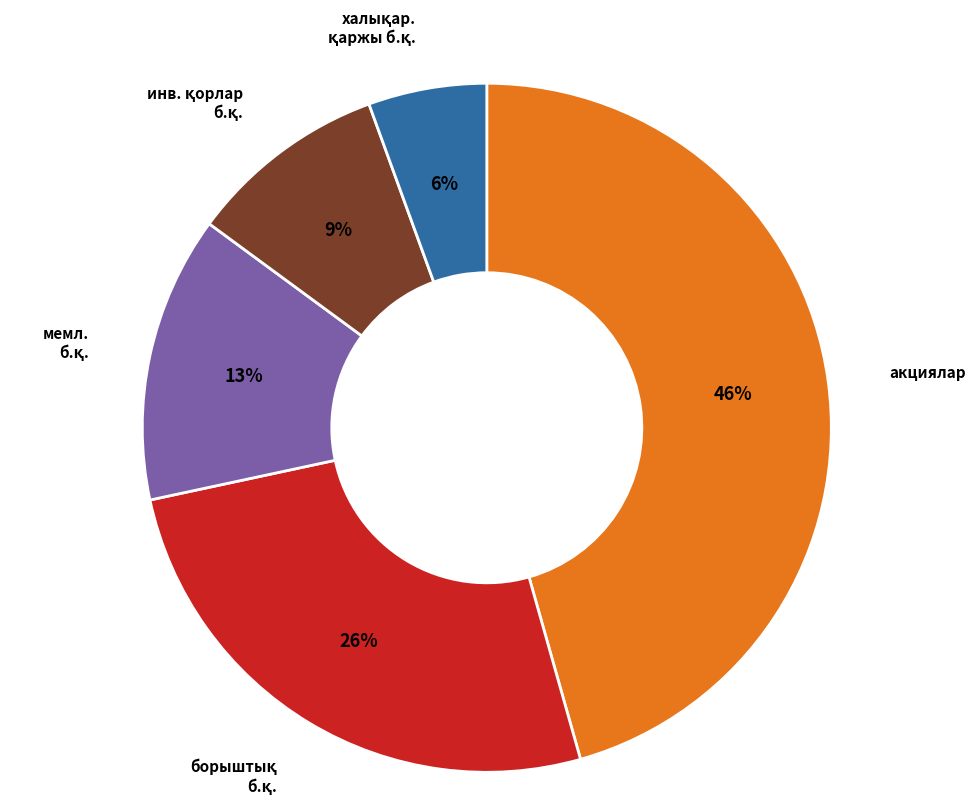

Is there any slice that represents more than half of the pie?

No